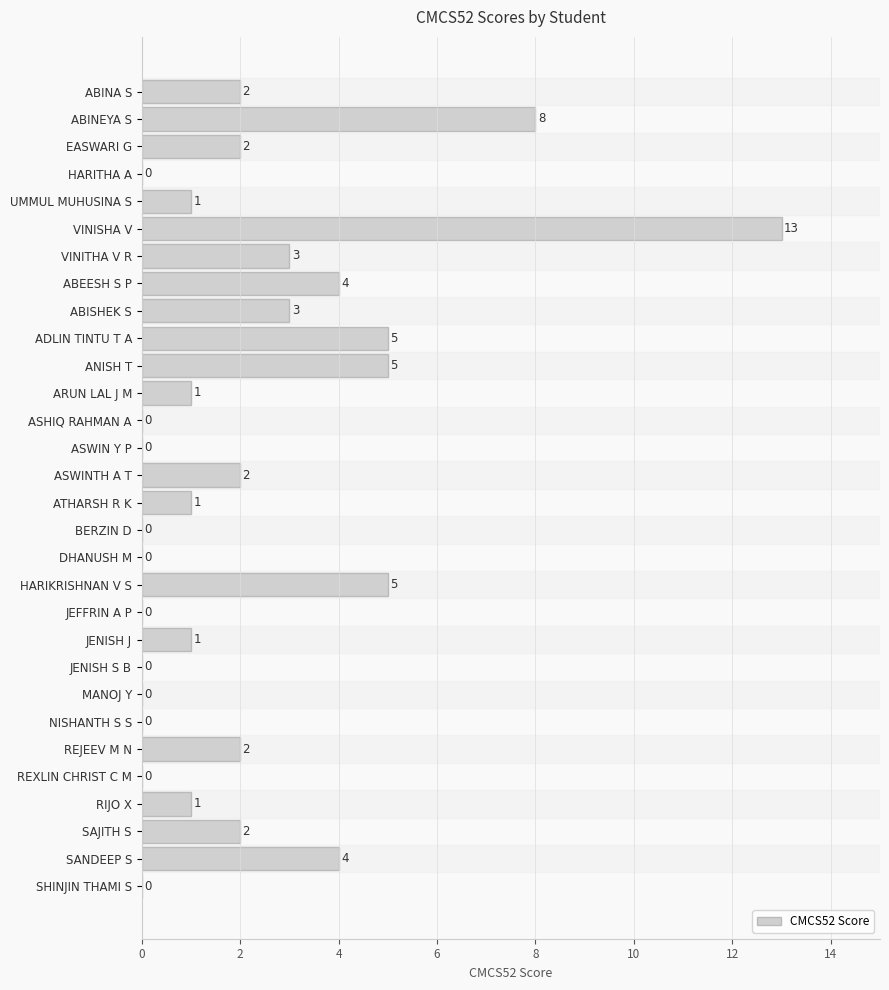

How many distinct data groups are displayed?

1